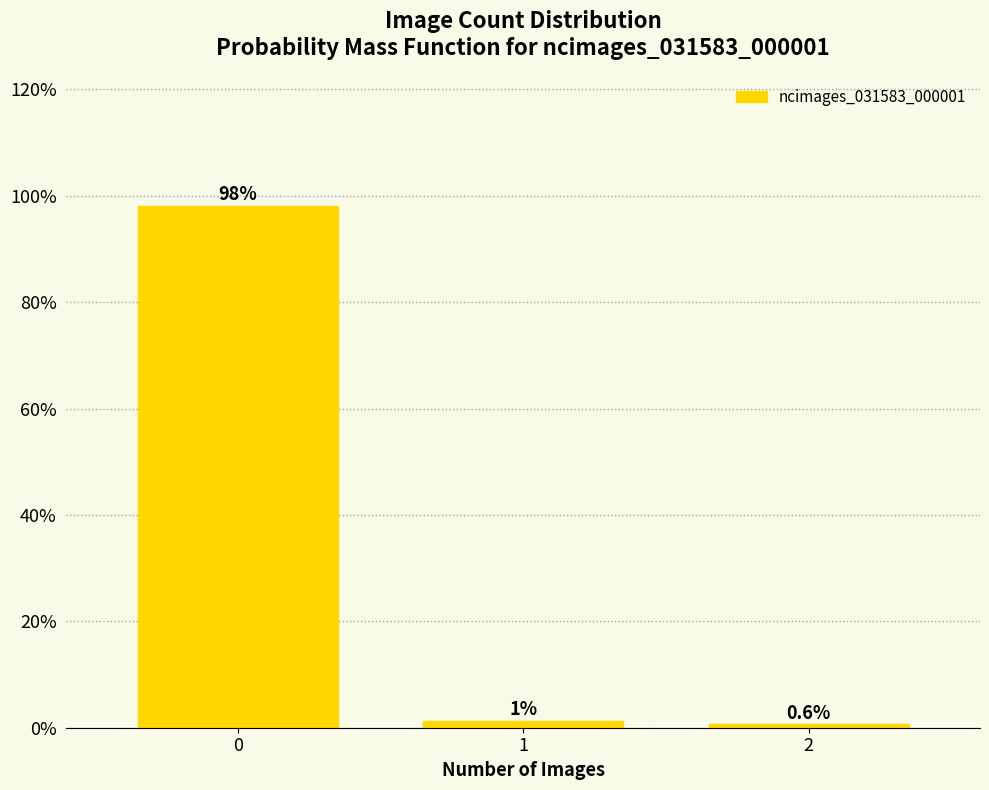

Is it true that the value at 2 is 0.6?

True